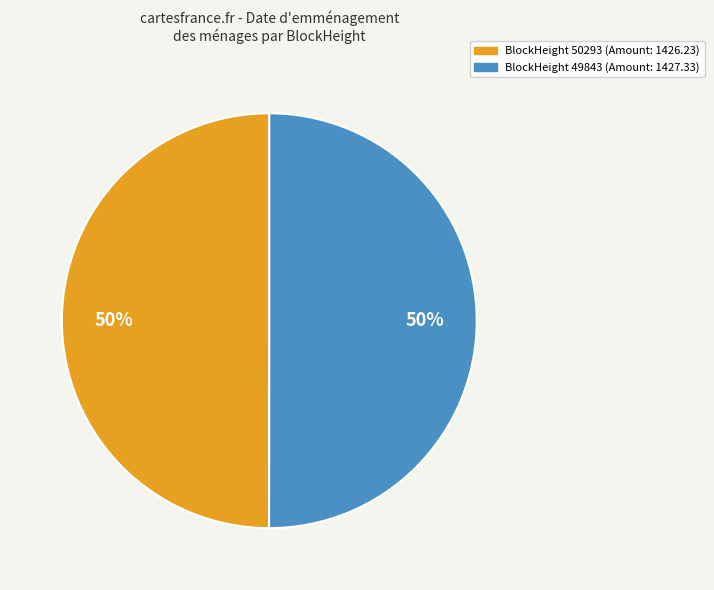

To the nearest percent, what is the average slice percentage?

50%